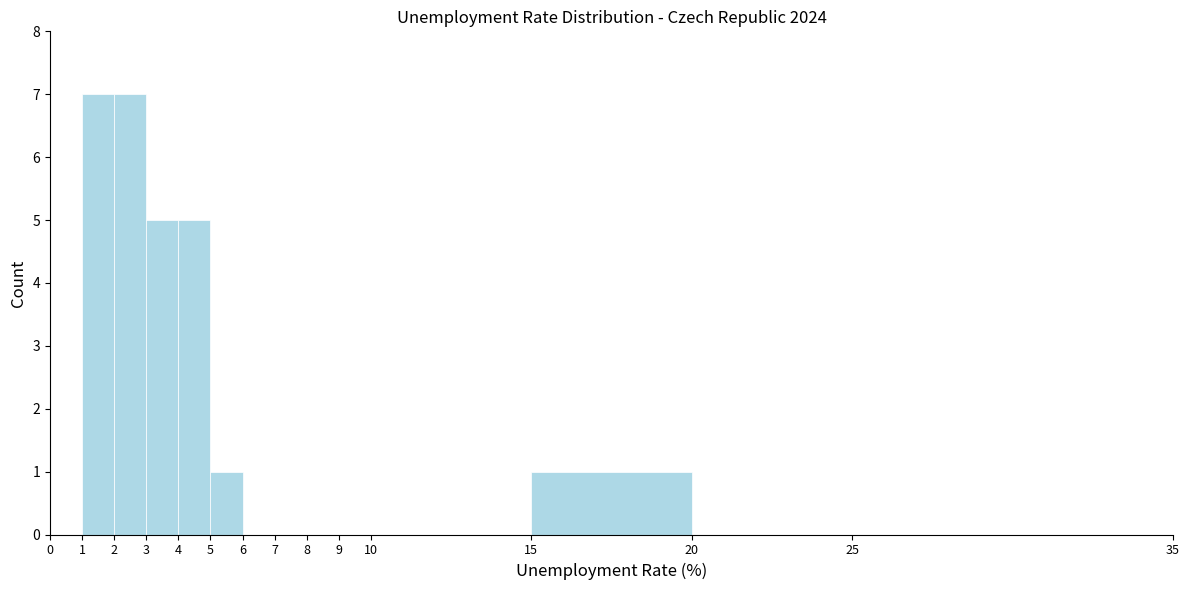

What is the height of the bar covering 5 to 6 on the x-axis? The values are not printed on the chart, so give them approximately, as read against the axis.

1